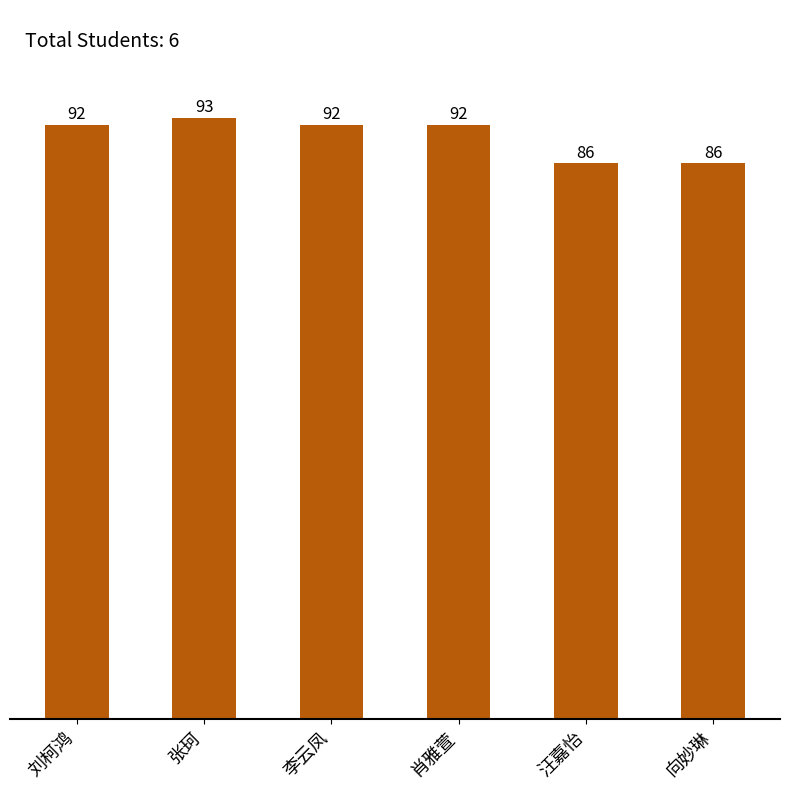

What is the change in value from 张珂 to 李云凤?

-1